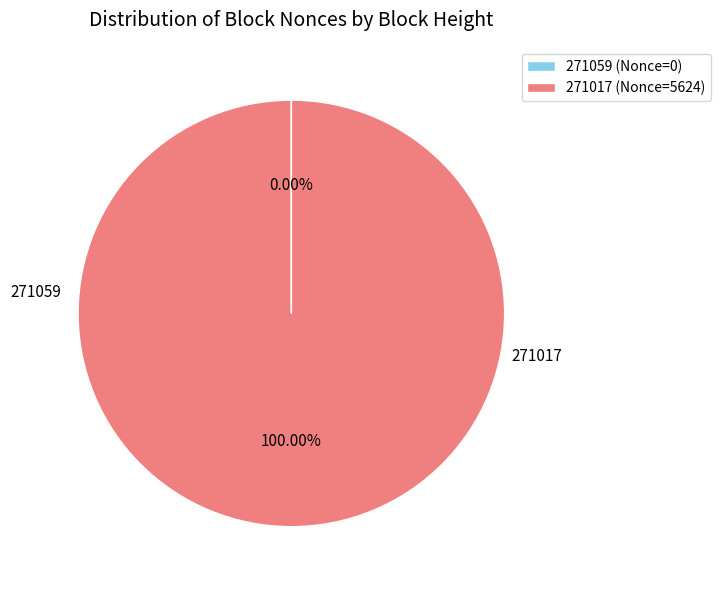

Does 271017 represent more than half of the total?

Yes